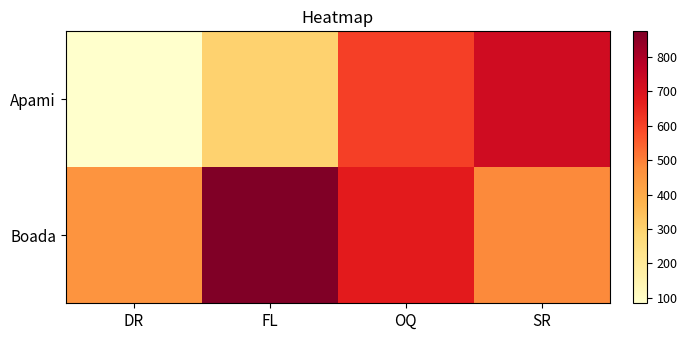

Reading left to right, what are all the values shown in this chart?

Apami: DR=84	FL=300	OQ=605	SR=729
Boada: DR=458	FL=875	OQ=677	SR=485